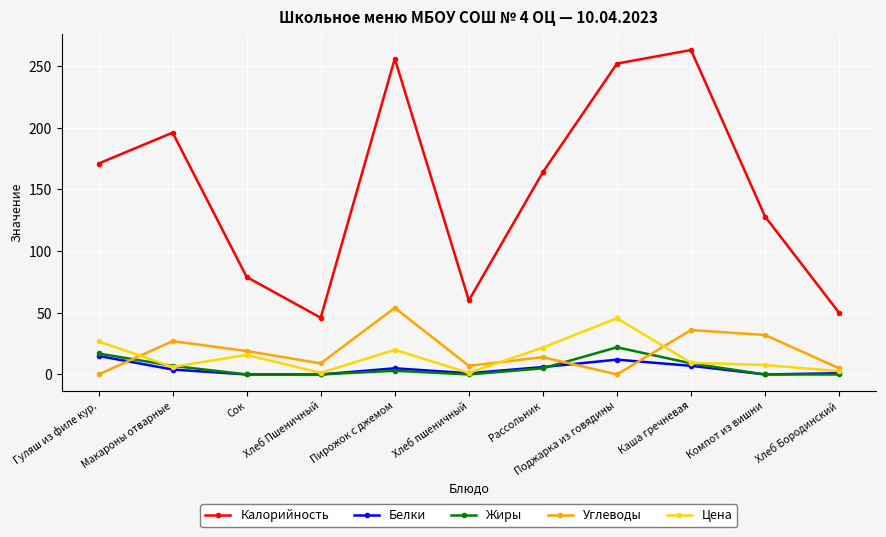

What position from the right is Рассольник?

5